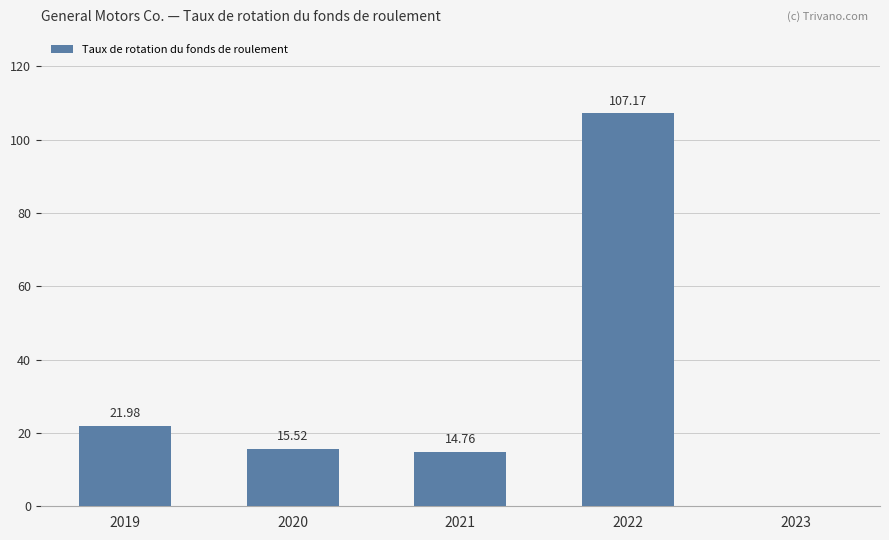

Which category has the highest value across all series?

2022